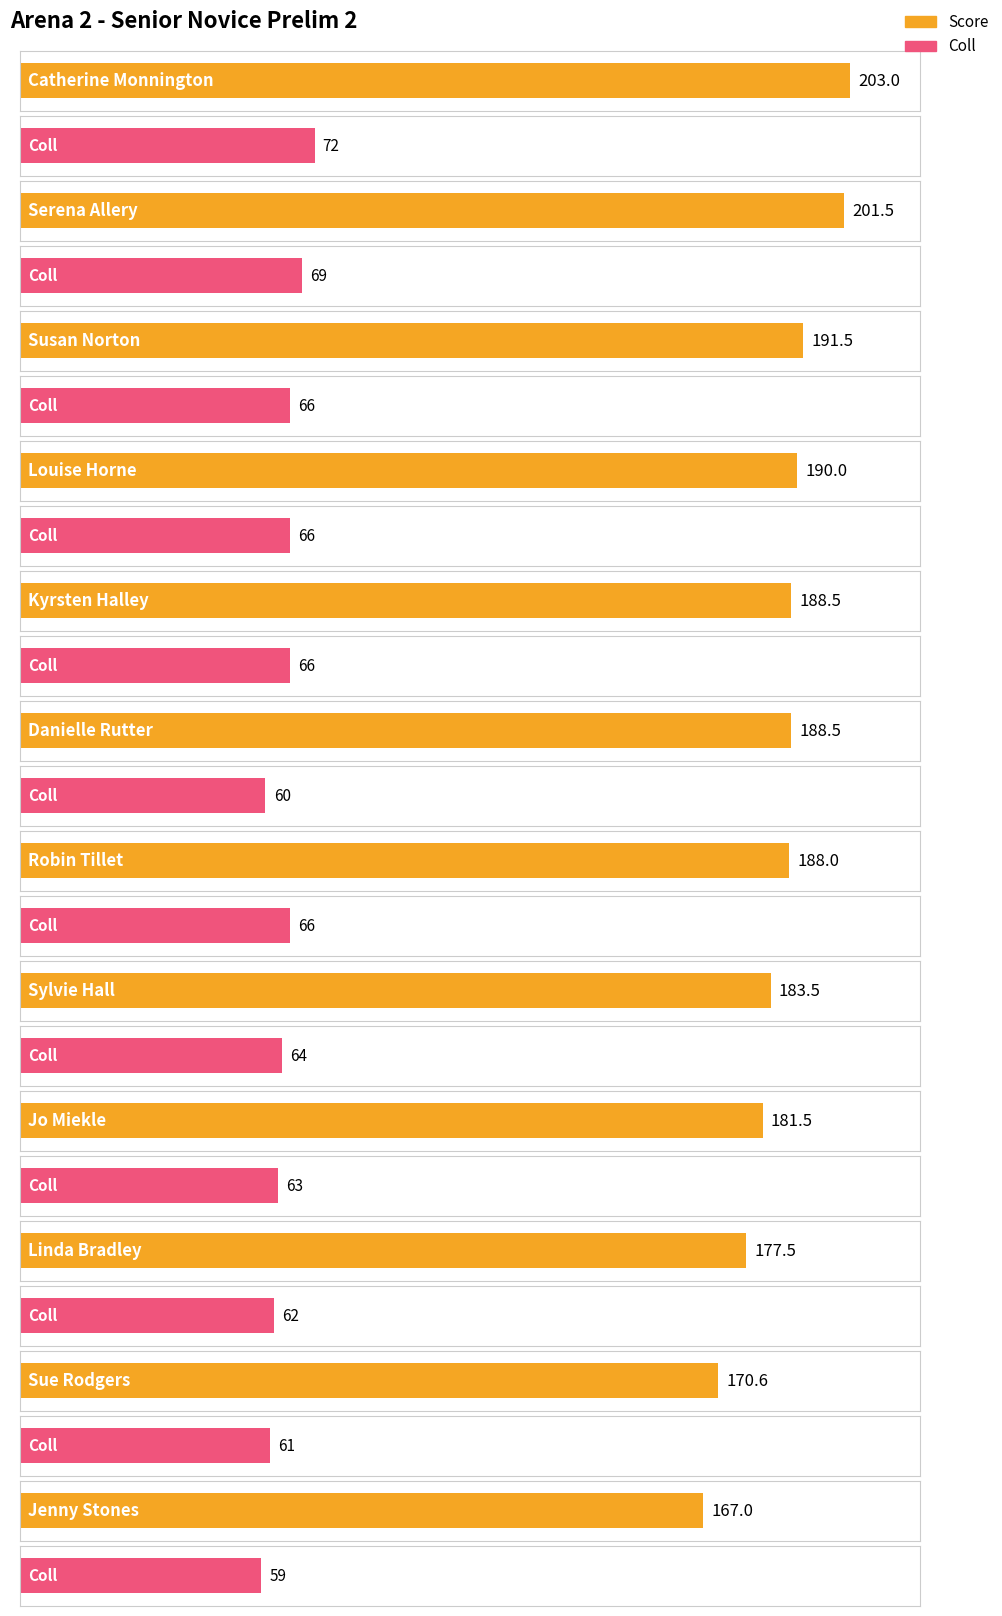

Is it true that Coll equals 89.7 at Robin Tillet?

False